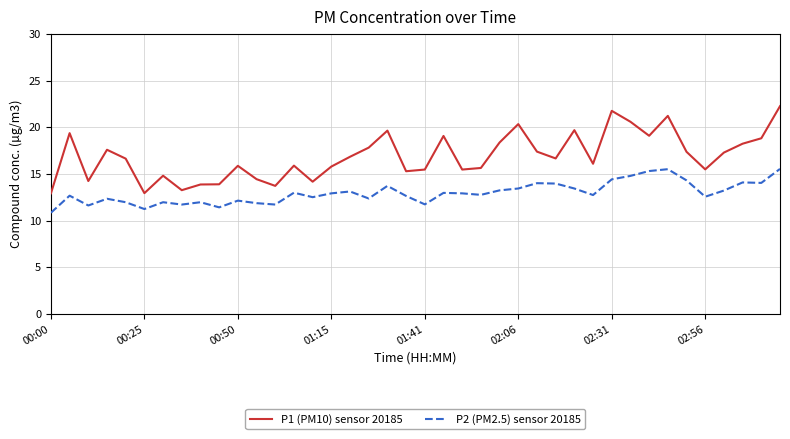

Which series has the largest total across all categories?

P1 (PM10) sensor 20185